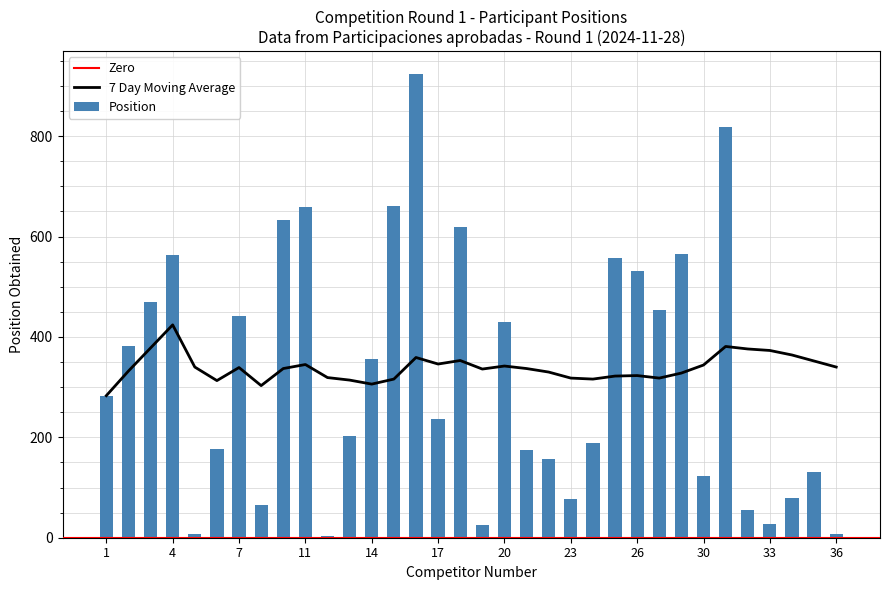

What is the difference between the highest and lowest values at 27?

135